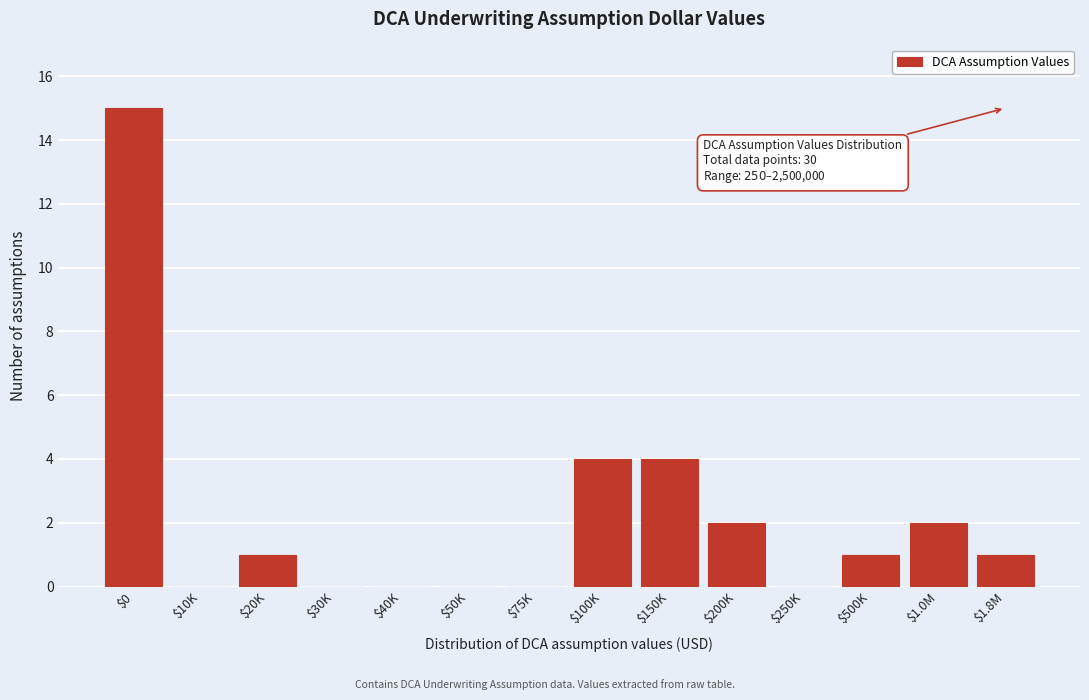

Is it true that the value at $10K is 6?

False